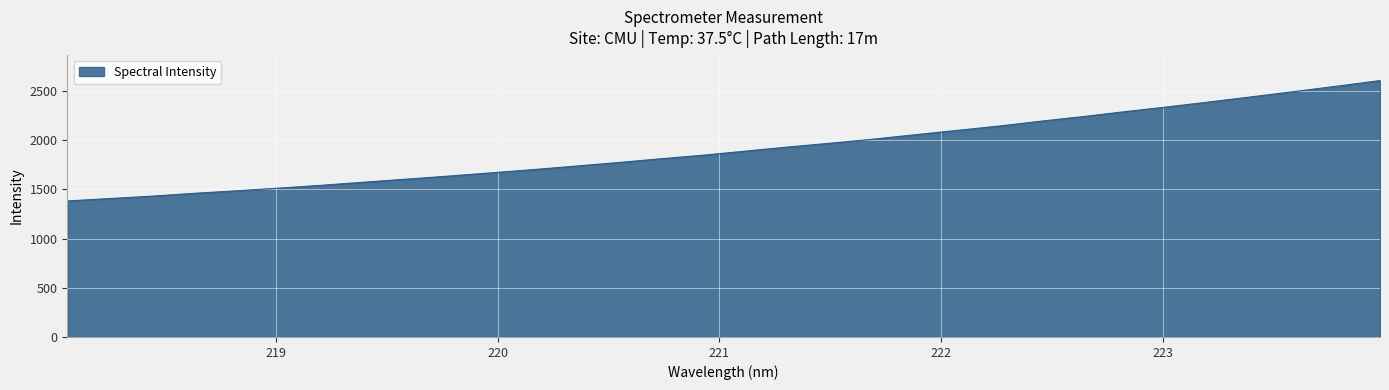

What is the difference between the maximum and minimum values?

1224.0